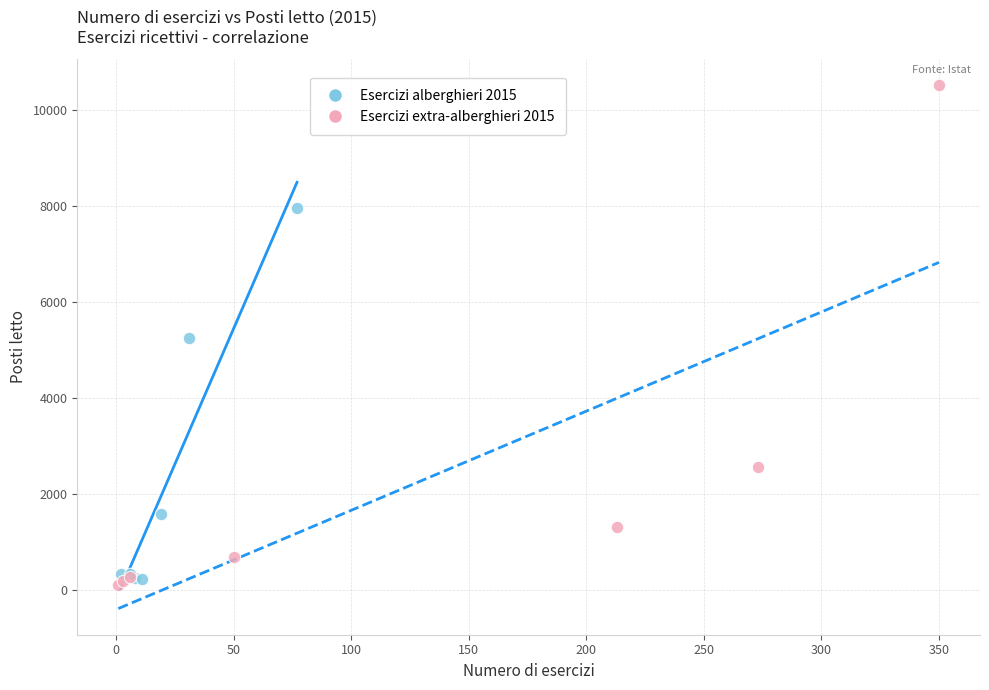

Which series contains the highest Y value?

Esercizi extra-alberghieri 2015